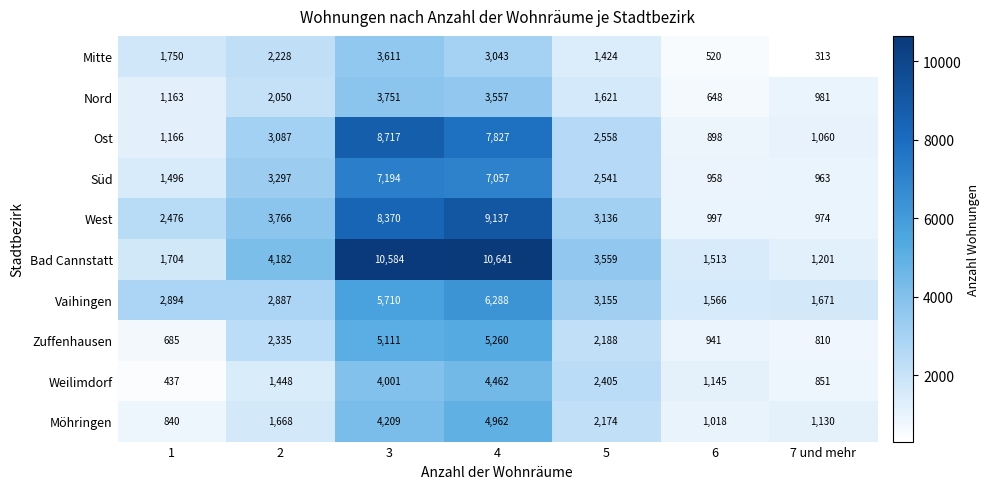

What is the difference between the maximum and minimum values in the Bad Cannstatt series?

9440